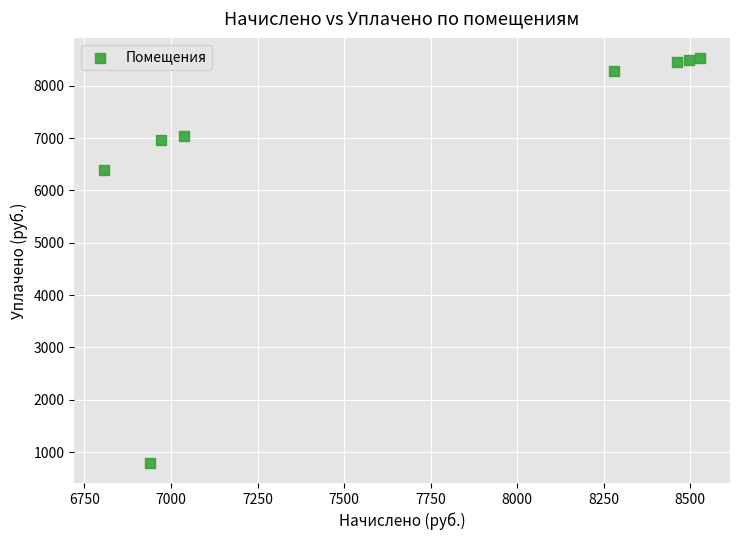

What Y value in the scatter plot is closest to 4662?

6399.9